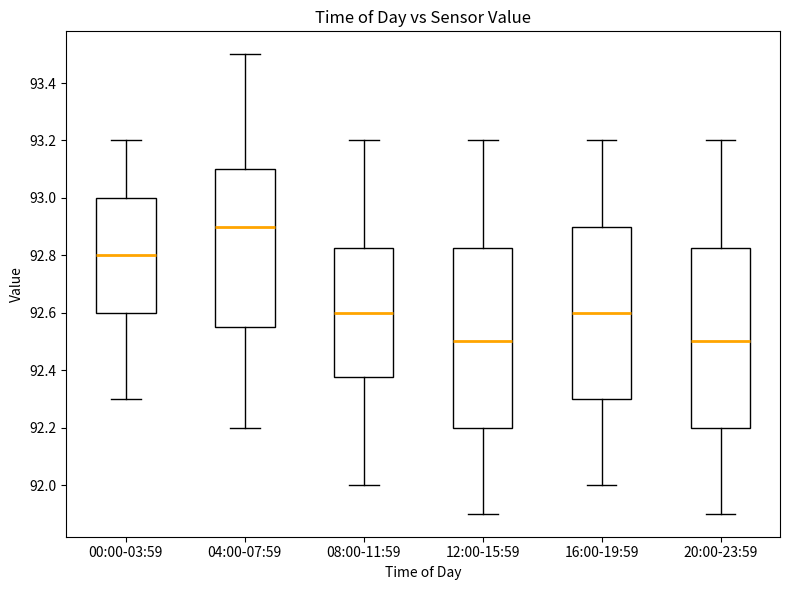

Where does the upper whisker of the box for 04:00-07:59 end on the y-axis? The values are not printed on the chart, so give them approximately, as read against the axis.

93.50